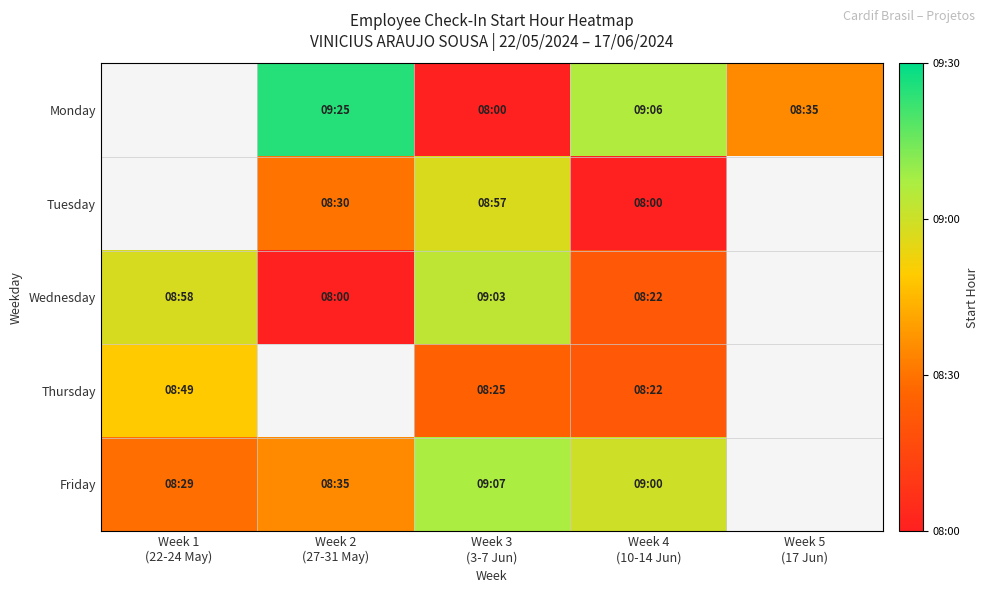

What is the lowest value of the Thursday series?

8.4